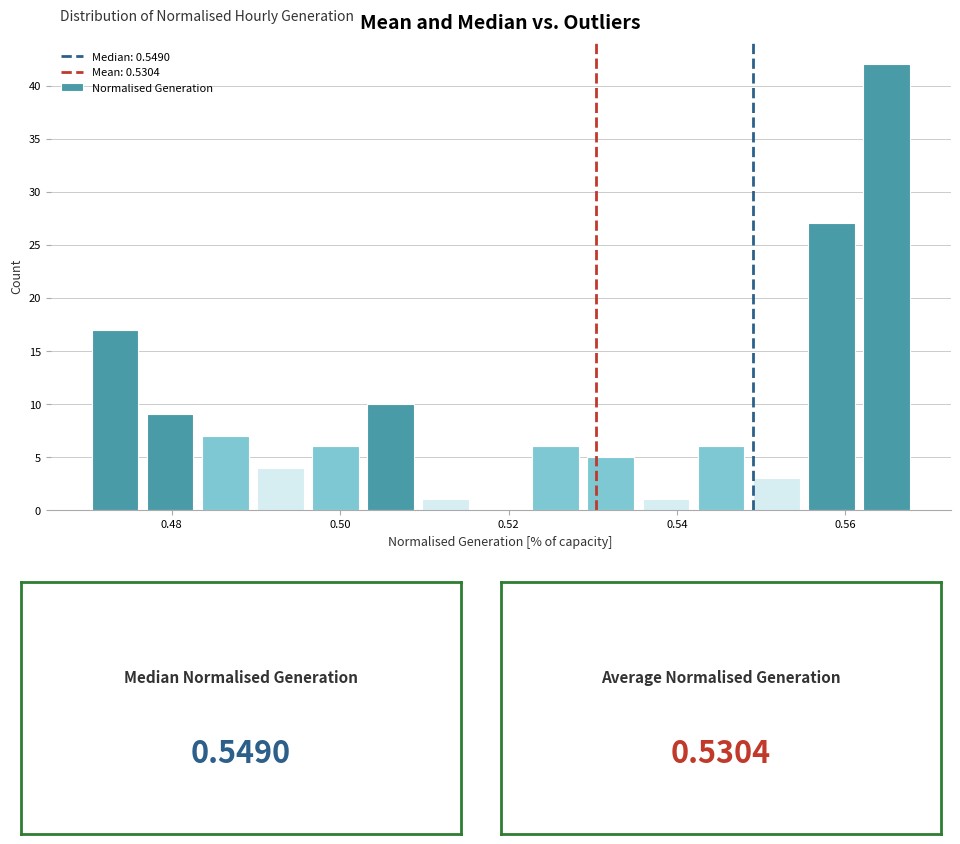

Around what value on the x-axis is the tallest bar? Give the approximate position of its centre, as read against the axis.

0.564